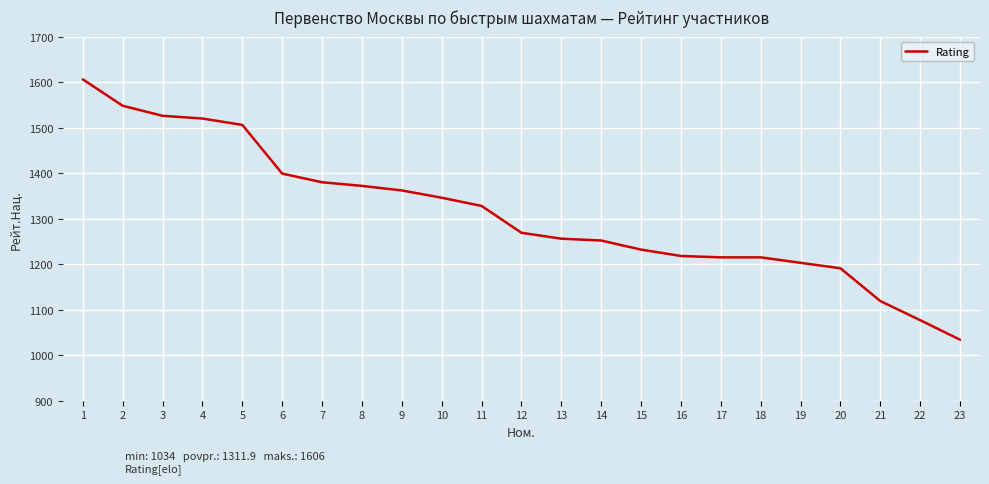

What value does the data have at 11, to the nearest 100?

1300